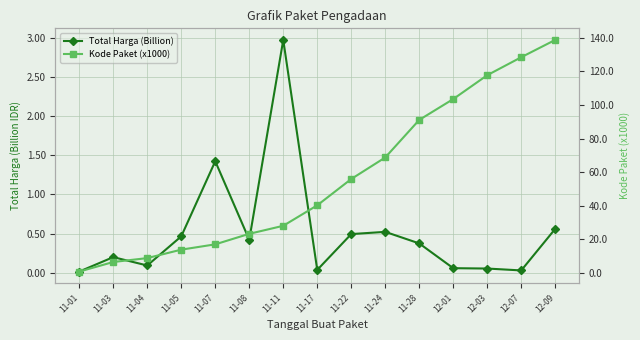

What is the spread (max minus min) of values at 12-03?

117.7